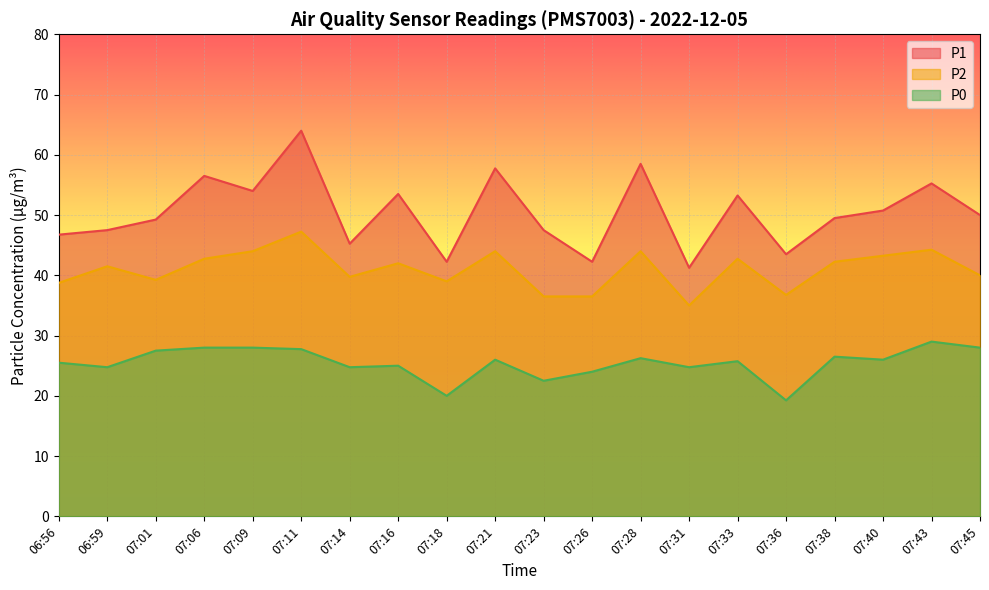

Which series changed the most between 07:16 and 07:21?

P1